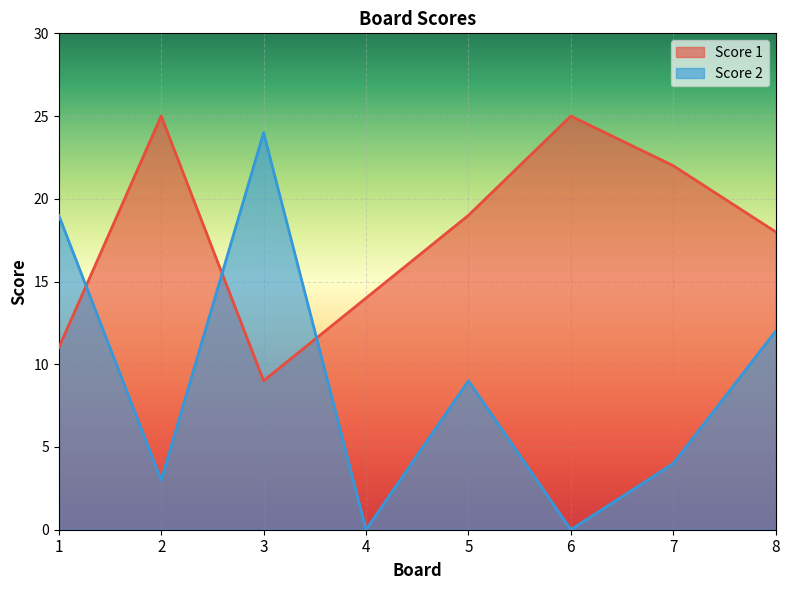

Rank the series by their average value, from highest to lowest.

Score 1, Score 2